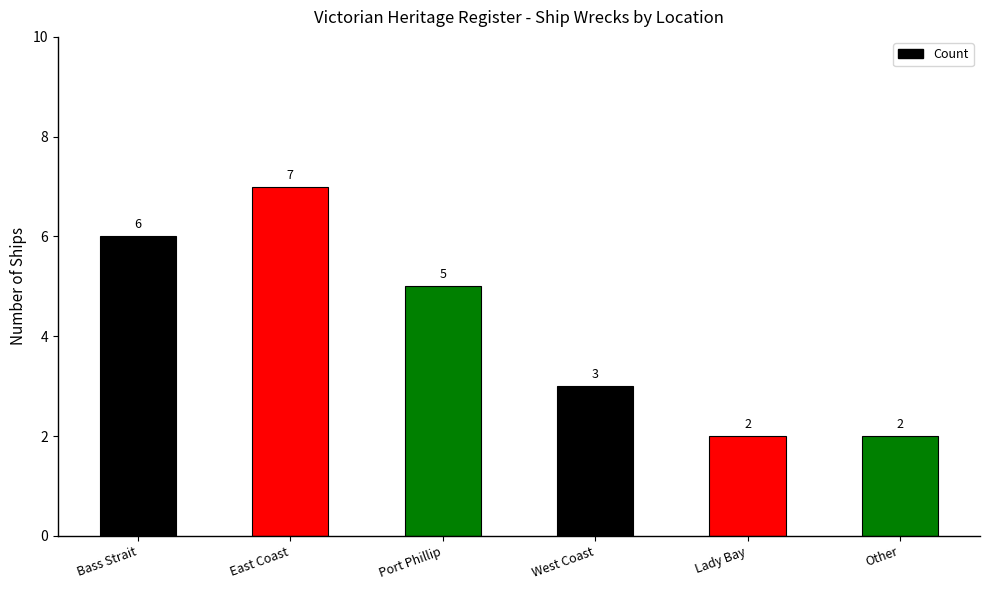

How many categories are shown in the chart?

6